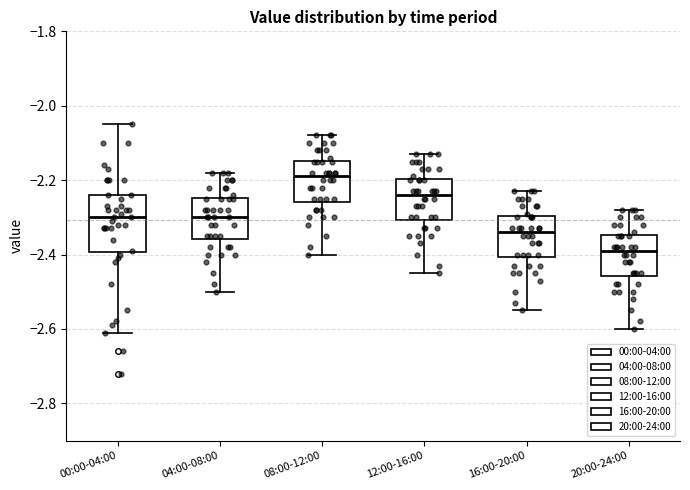

Which box's median line is the lowest?

20:00-24:00